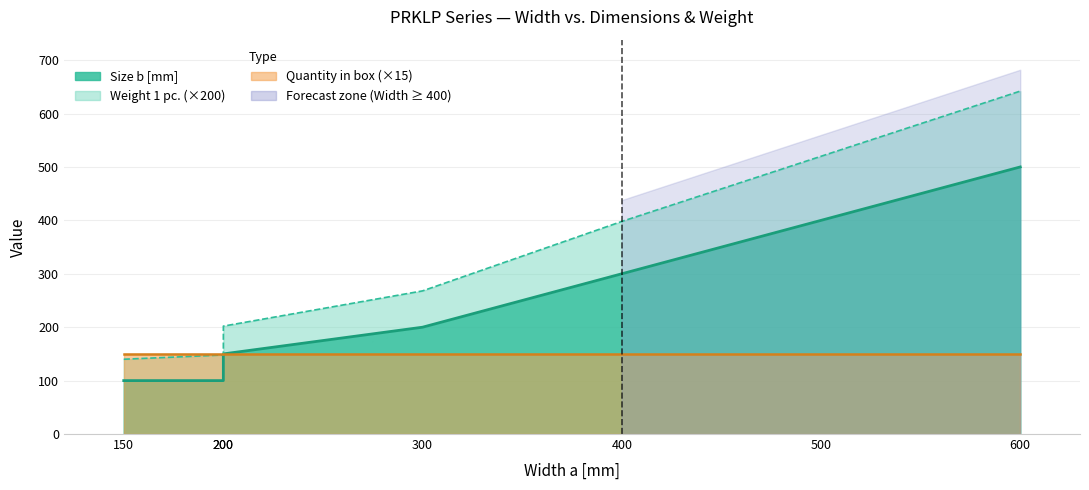

Rank the categories by Size b [mm] value from lowest to highest.

150, 200, 200, 300, 400, 500, 600